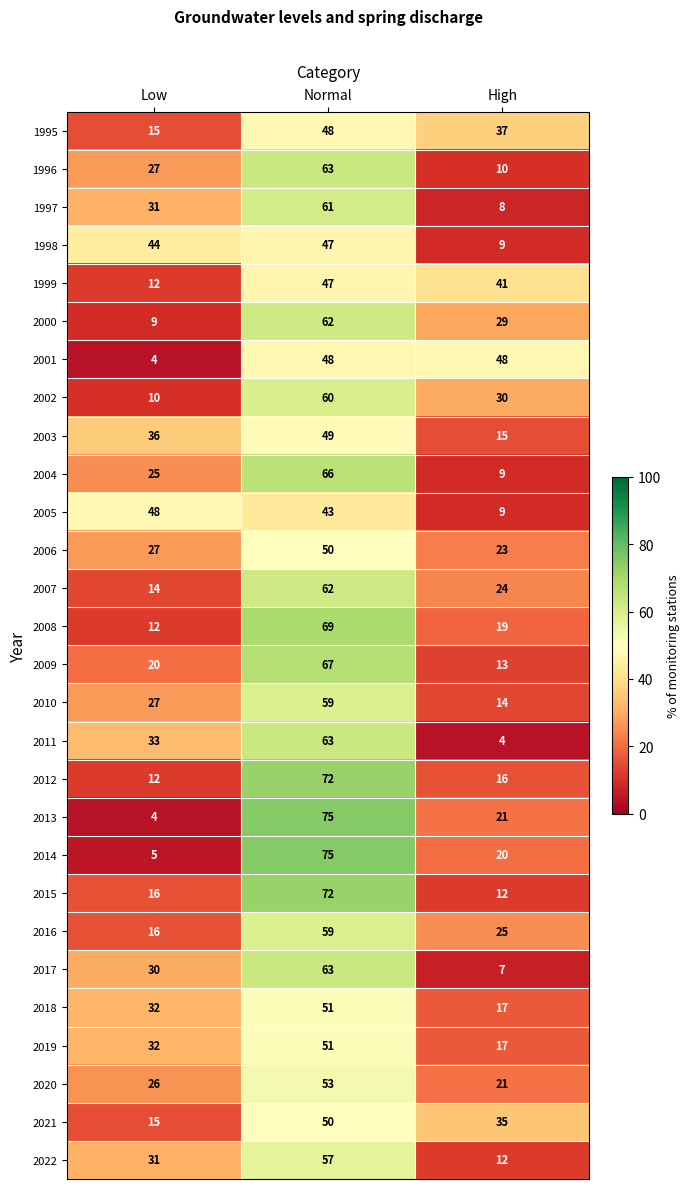

At which label does 2013 reach its peak?

Normal